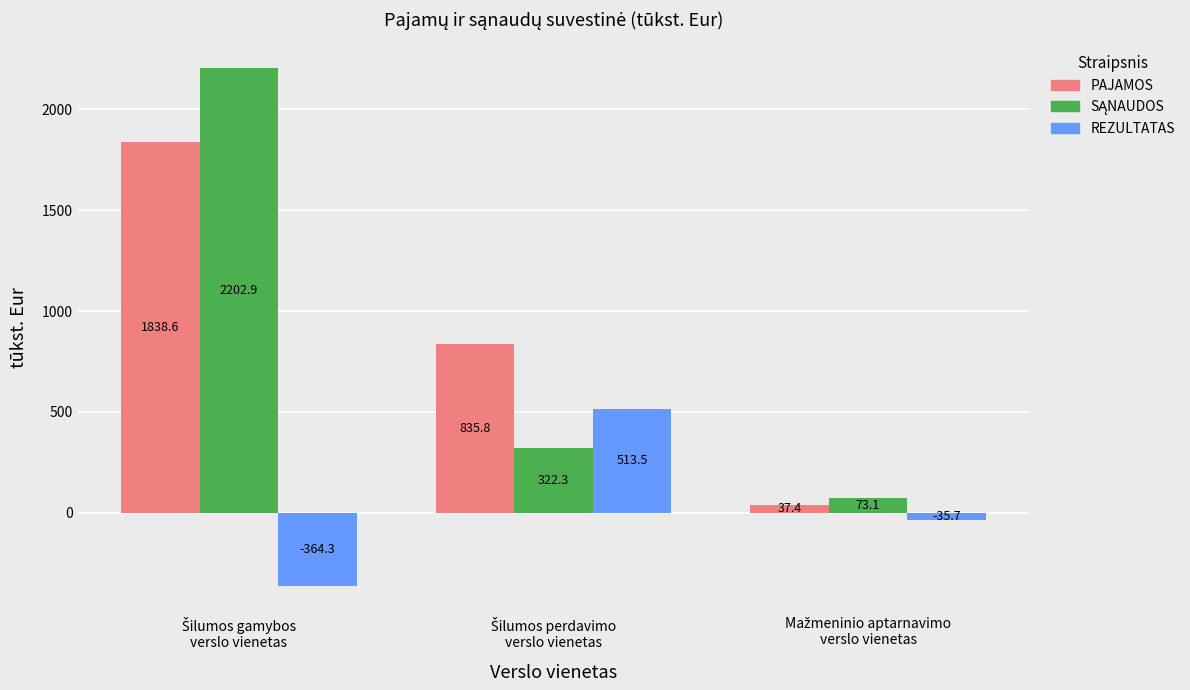

What is the difference between the second highest and minimum values in the PAJAMOS series?

798.4